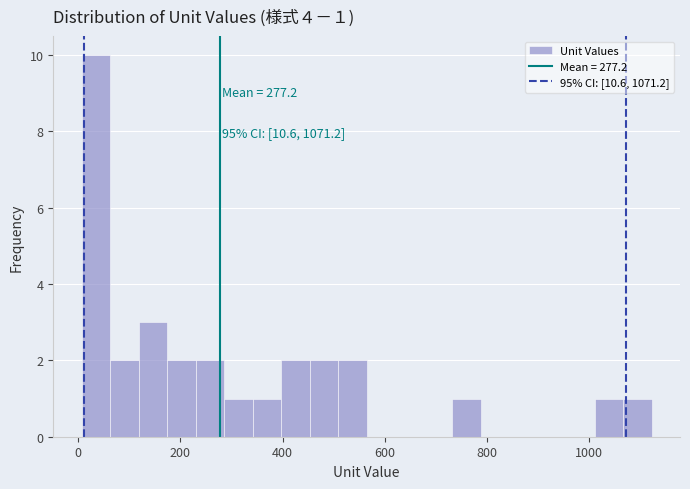

Around what value on the x-axis is the tallest bar? Give the approximate position of its centre, as read against the axis.

40